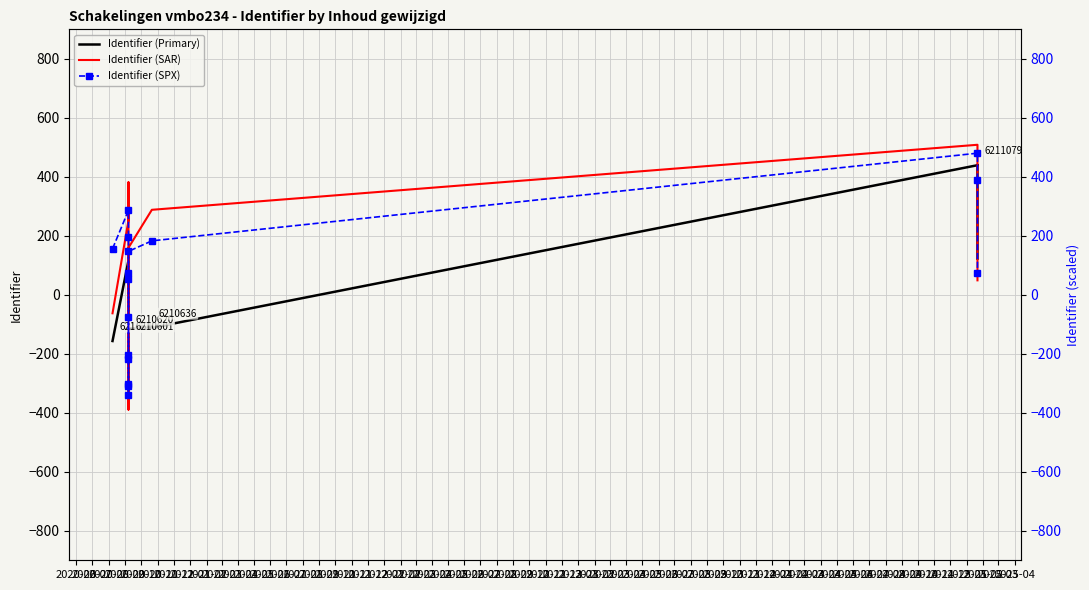

How many times do Identifier (Primary) and Identifier (SPX) cross each other?

3